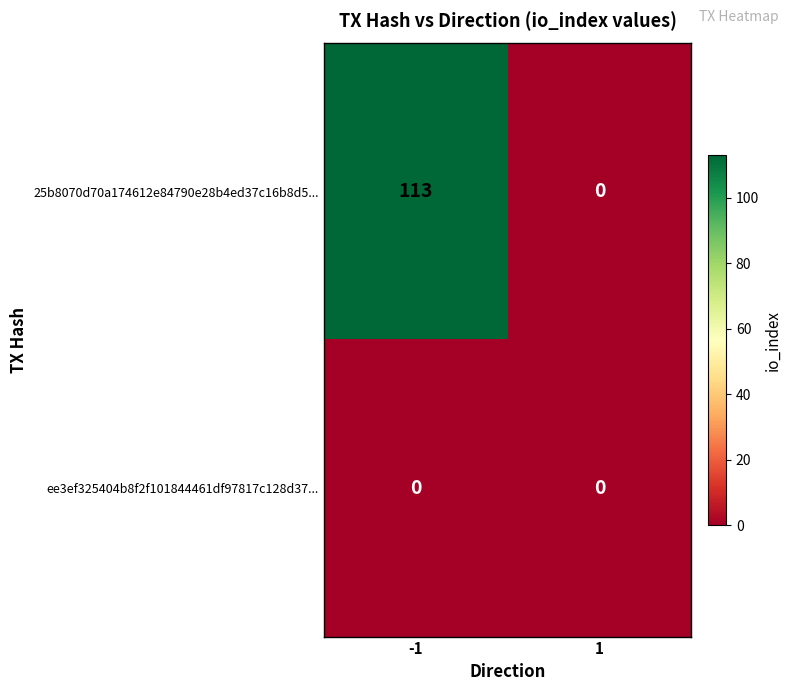

Is it true that 25b8070d70a174612e84790e28b4ed37c16b8d5... equals -42 at 1?

False